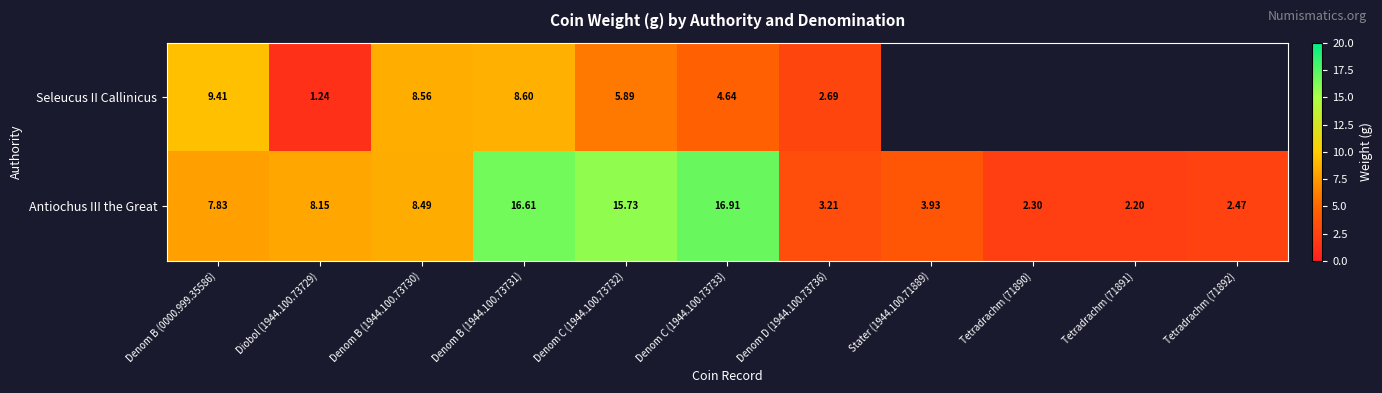

Which has a higher value, Denom C (1944.100.73733) or Denom B (0000.999.35586)?

Denom B (0000.999.35586)